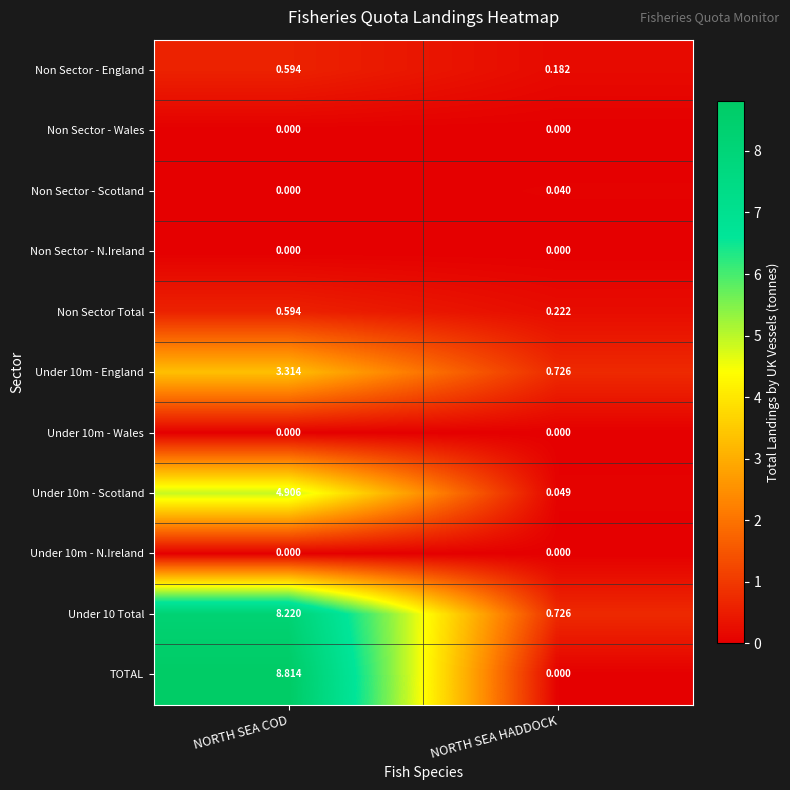

At which category is the sum across all series the highest?

NORTH SEA COD